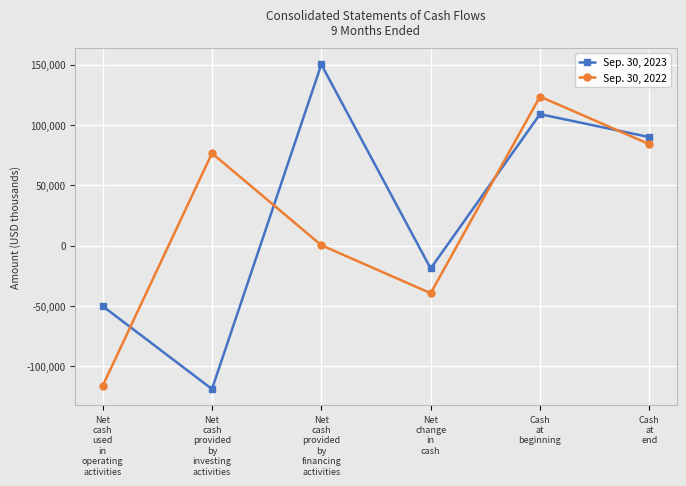

List the series in order of their peak value, highest first.

Sep. 30, 2023, Sep. 30, 2022